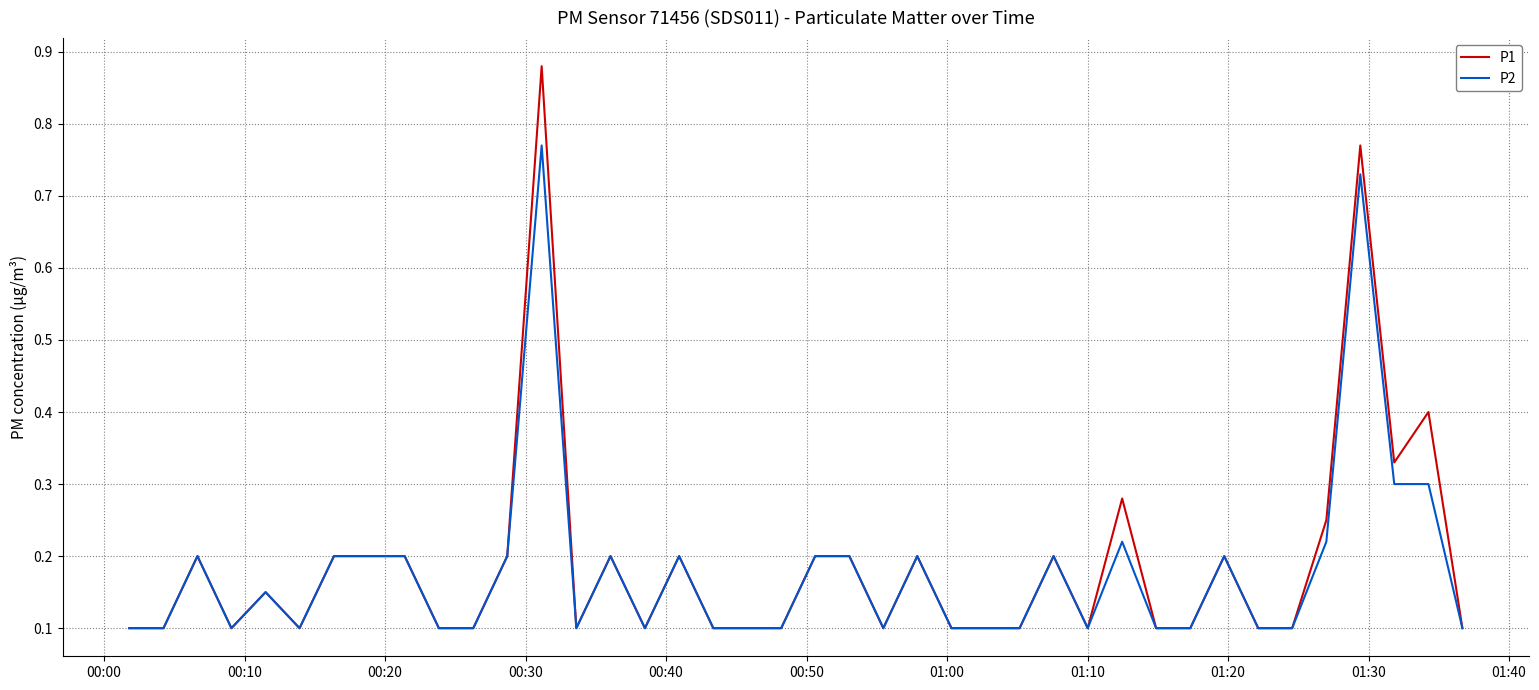

Which series has the widest spread of values?

P1